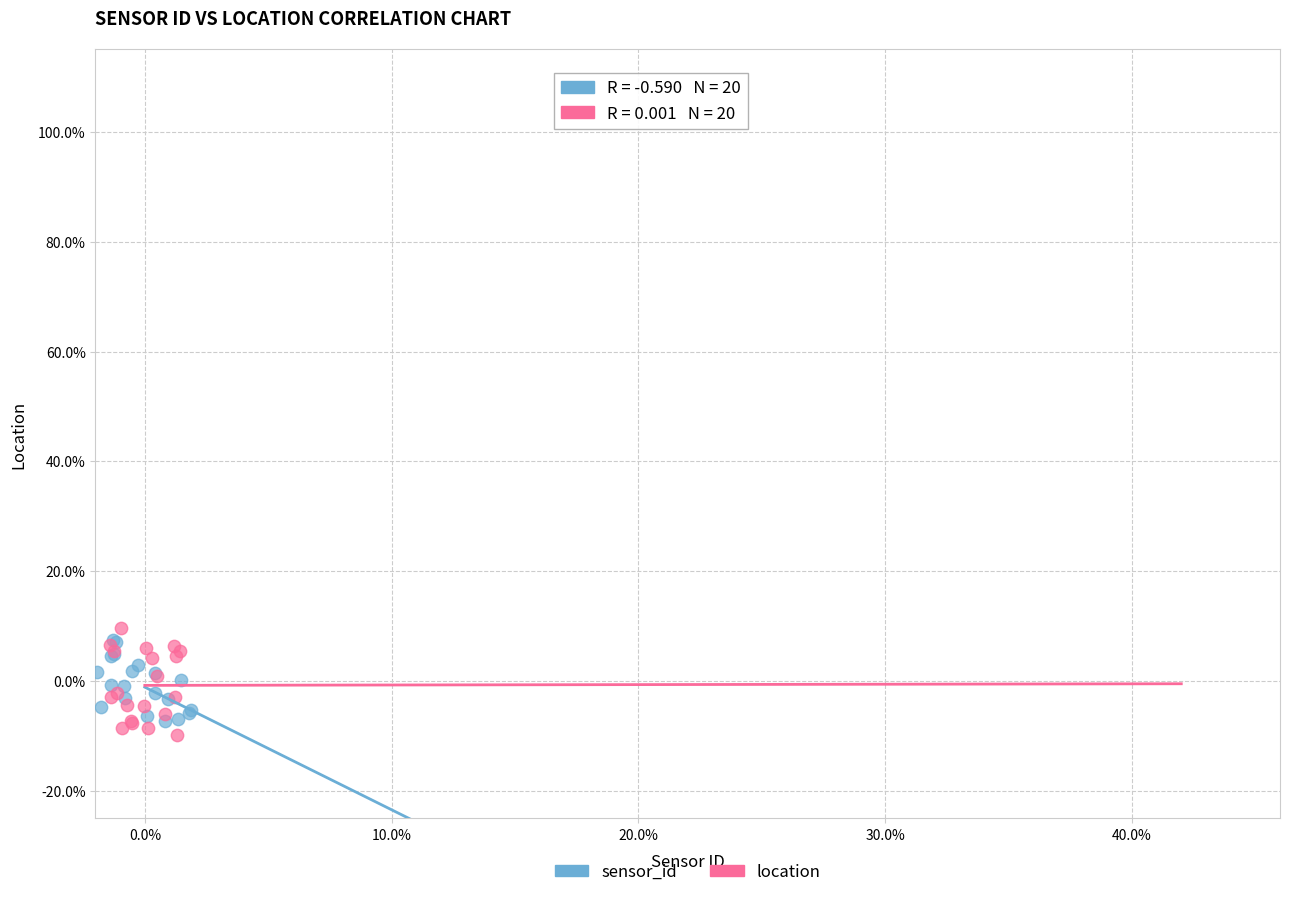

Which series reaches the minimum Y coordinate?

location